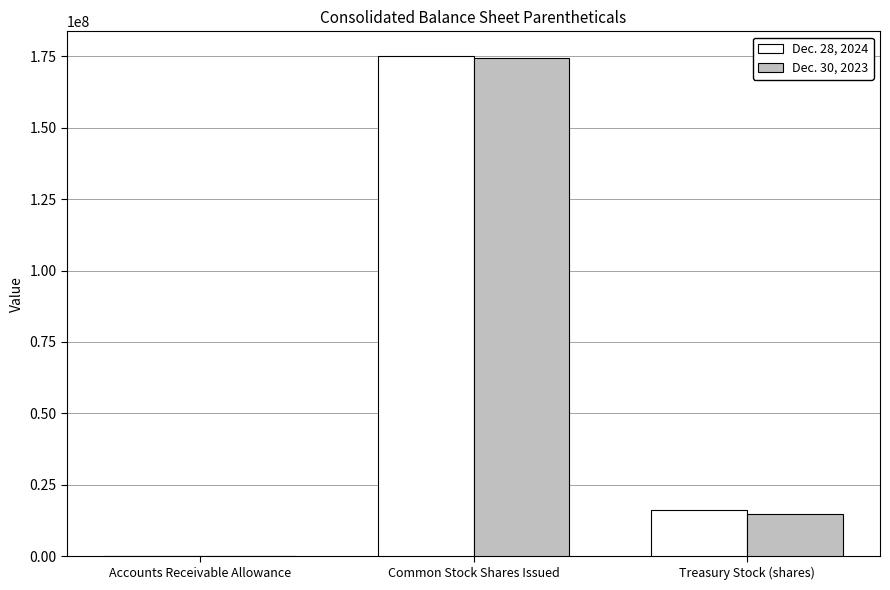

Between Common Stock Shares Issued and Treasury Stock (shares), which series saw the biggest shift?

Dec. 30, 2023